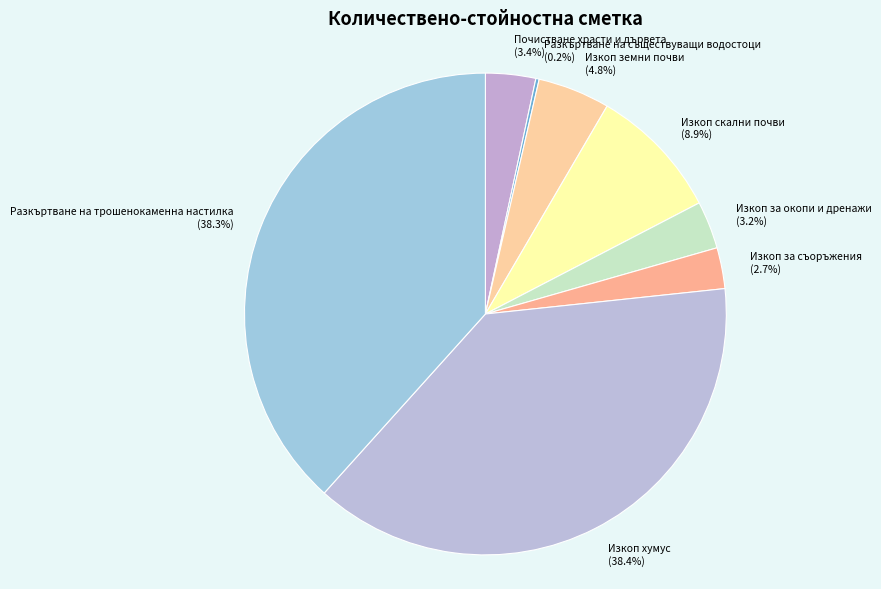

What portion of the pie excludes Изкоп за окопи и дренажи?

96.8%